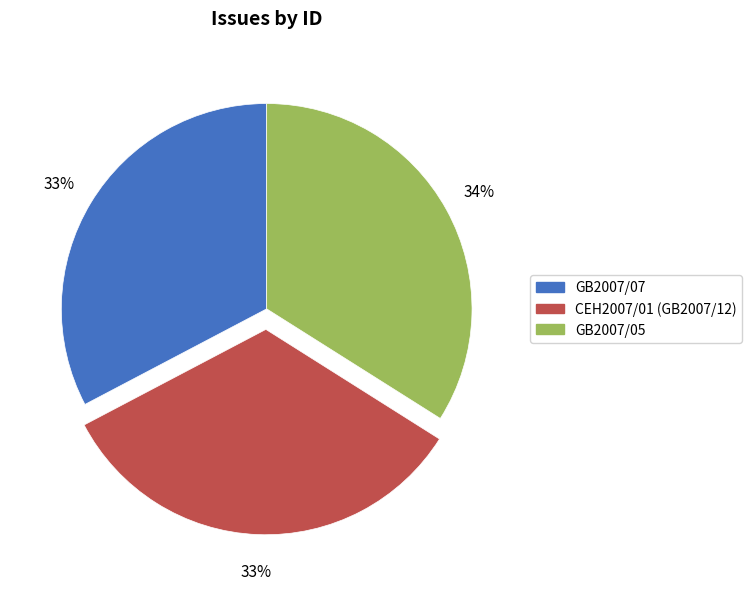

To the nearest percent, what is the difference between the largest and smallest slice percentages?

1%